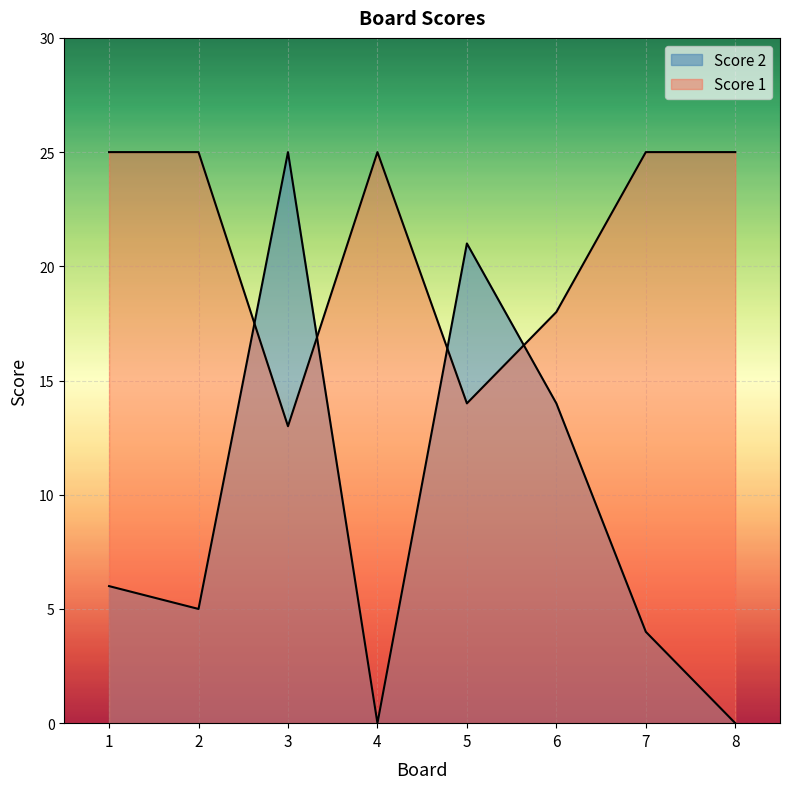

What value does the Score 2 series have at 5, to the nearest 5?

20